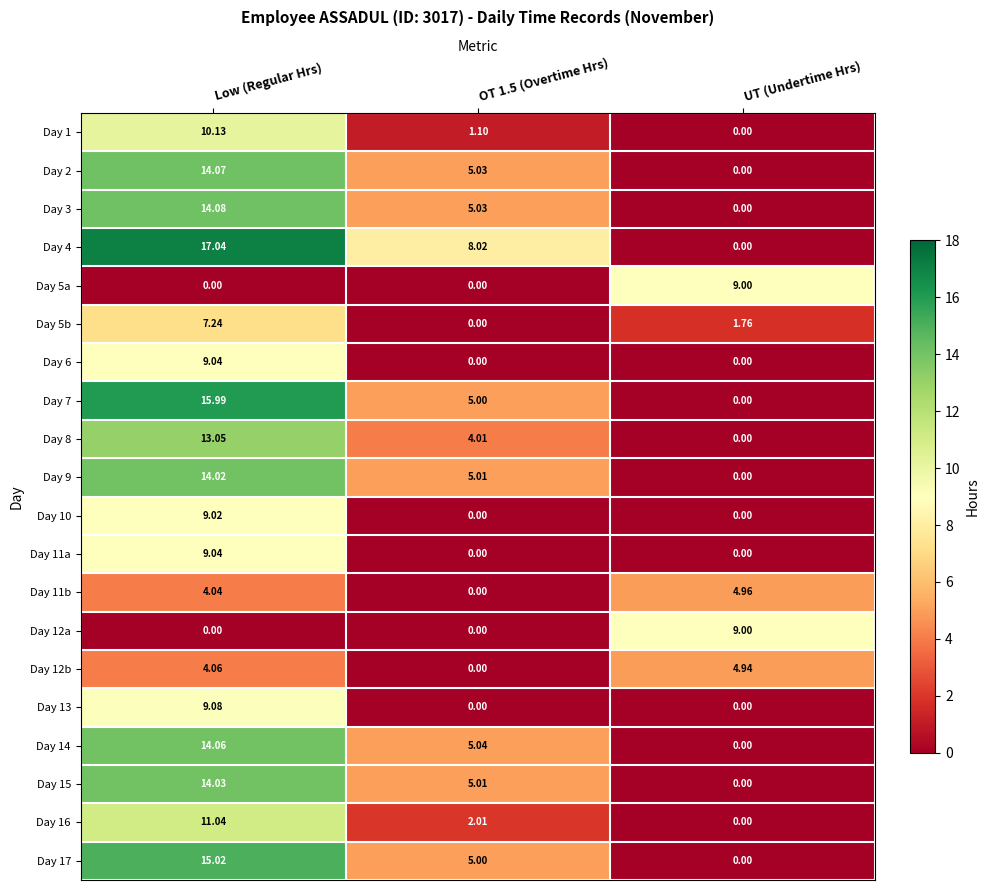

Is the value of Day 5a at UT (Undertime Hrs) greater than the value of Day 11a at UT (Undertime Hrs)?

Yes